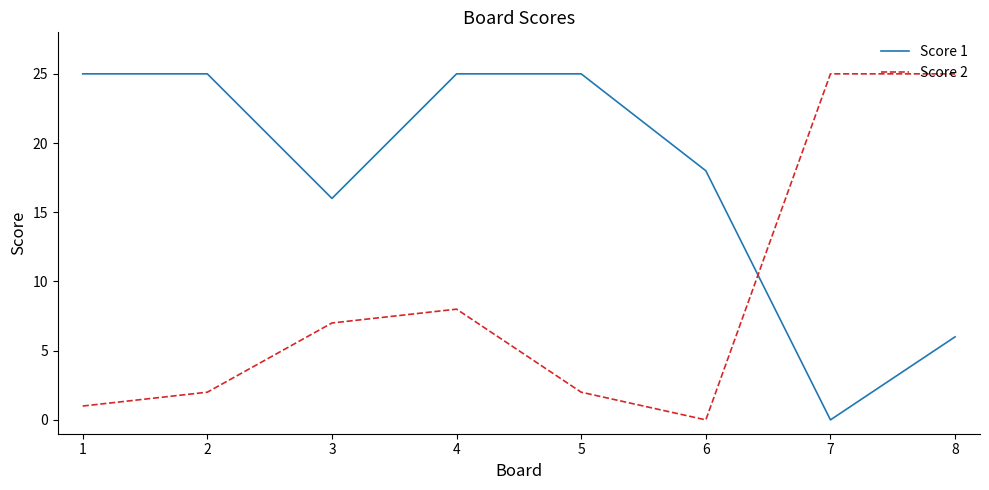

Does the chart display data point markers on the line(s)?

No